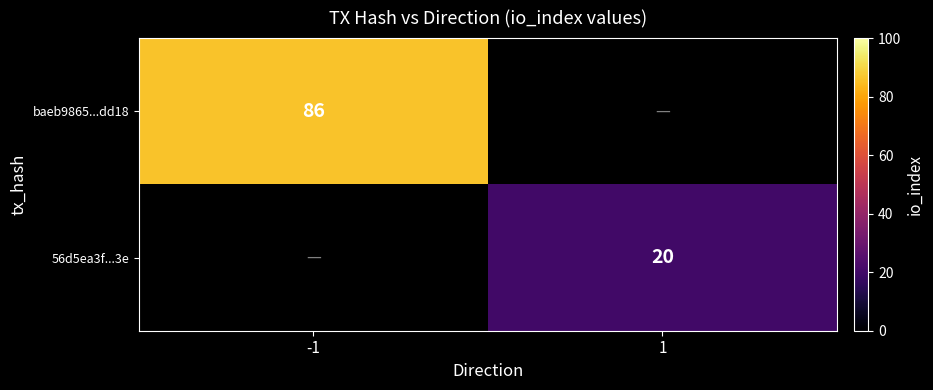

The value of 56d5ea3f...3e at 1 is 30. True or false?

False